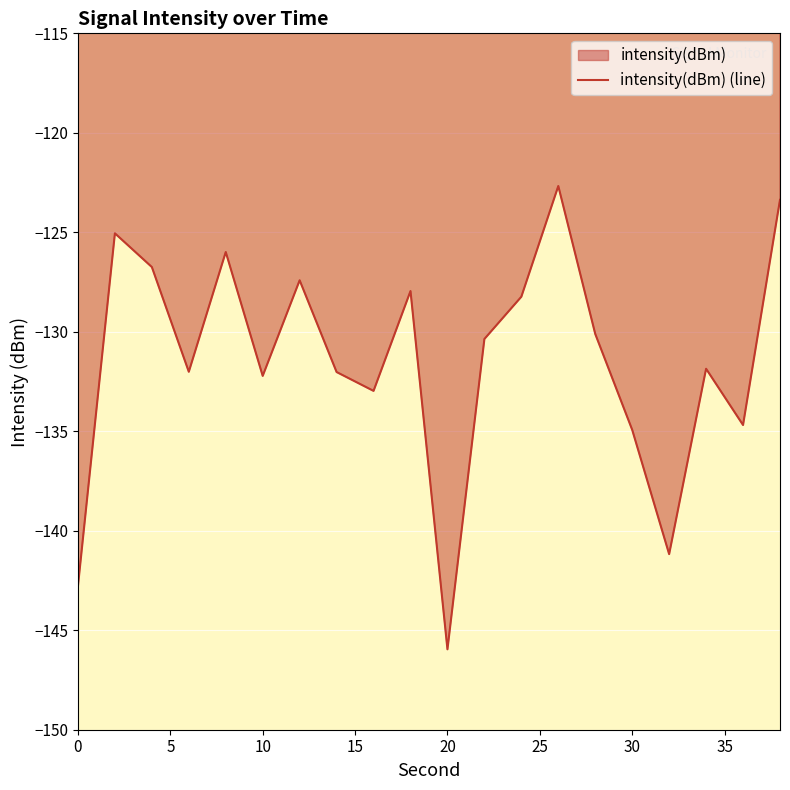

Which label corresponds to the smallest value in the chart?

20